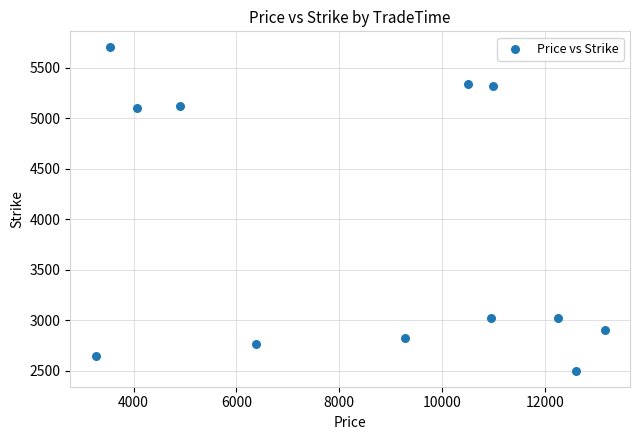

What is the range of Y values (max minus min)?

3200